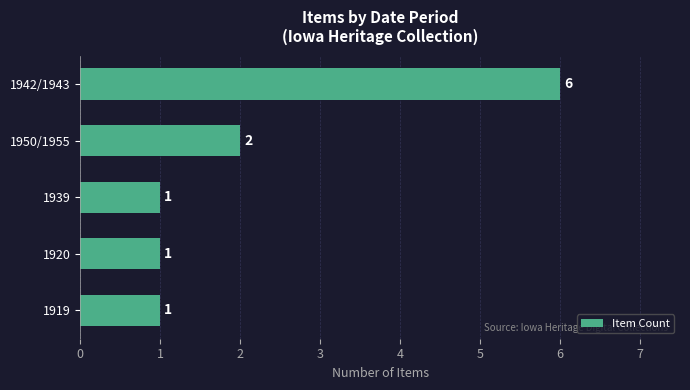

How many distinct data groups are displayed?

1